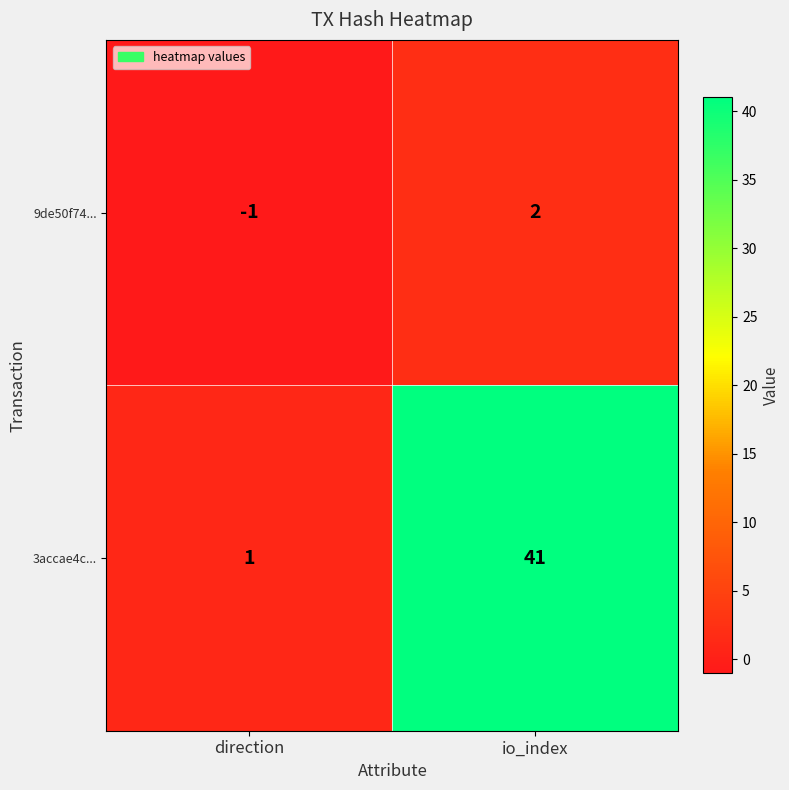

At direction, list the series in order from largest to smallest.

3accae4c..., 9de50f74...